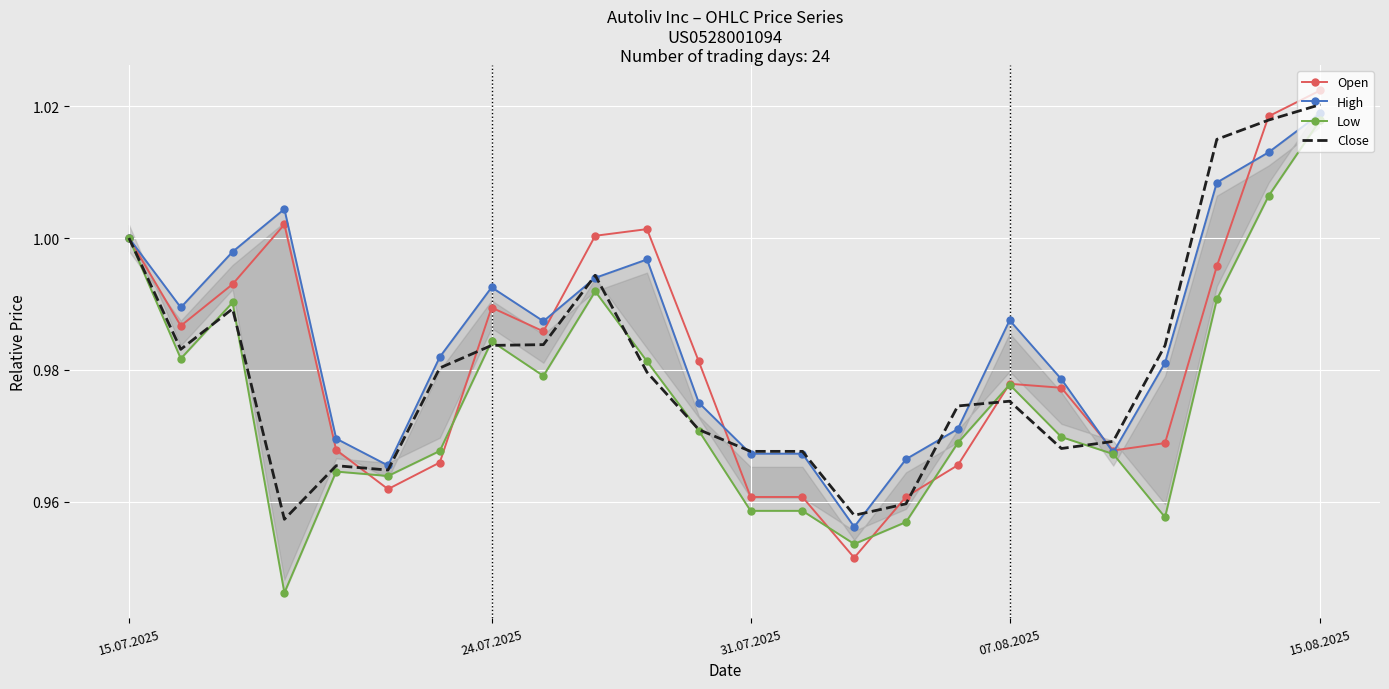

True or false: Close has a value of 1.6 at 24.07.2025.

False